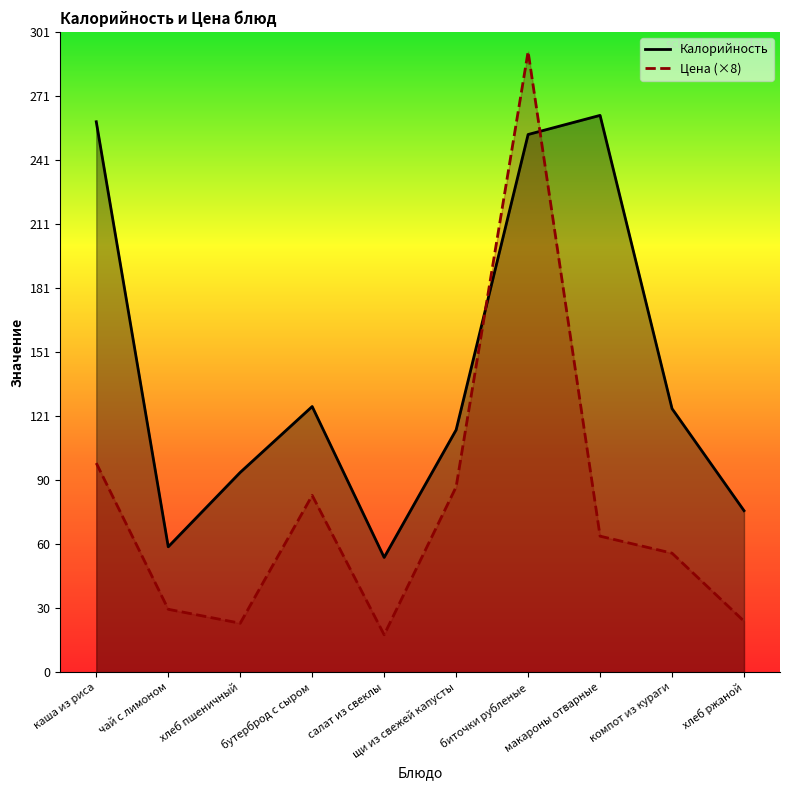

Rank the series by their average value, from lowest to highest.

Цена, Калорийность